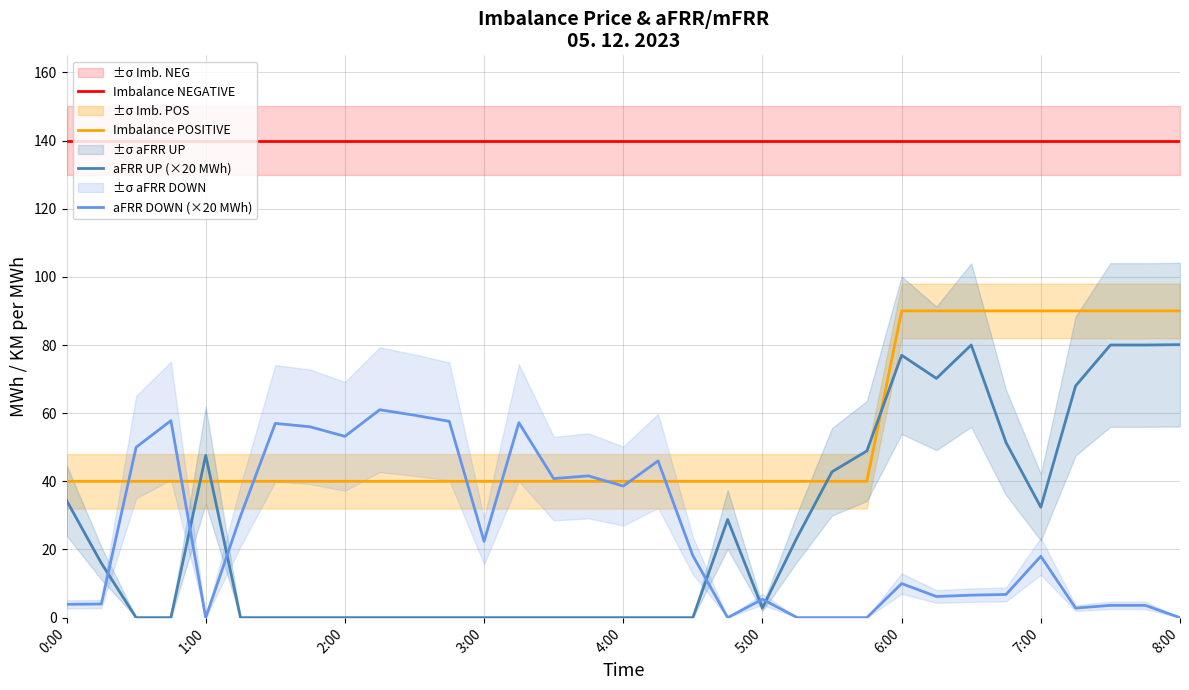

True or false: Imbalance NEGATIVE and aFRR UP (×20 MWh) cross at least once.

False